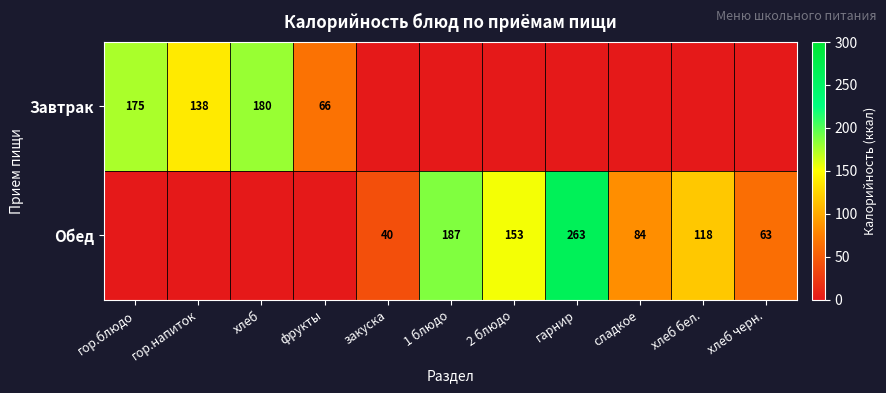

The value of Завтрак at гор.напиток is 138. True or false?

True